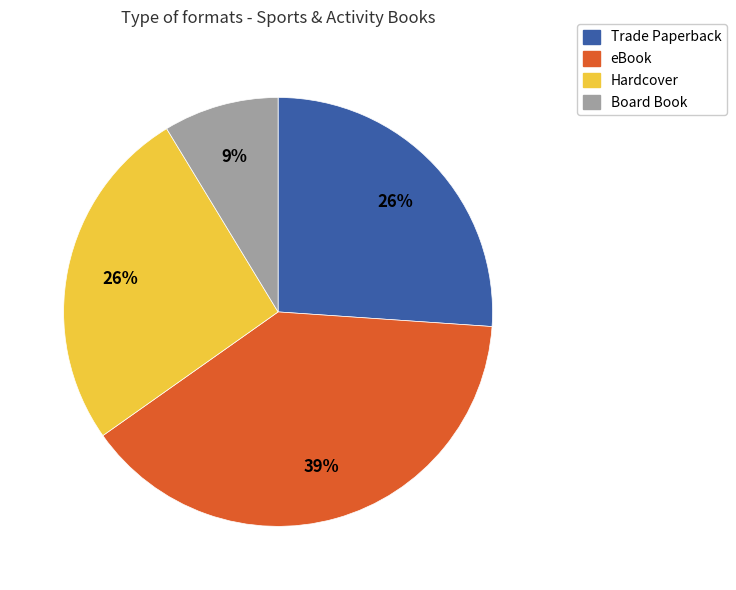

Combined, do Board Book and eBook account for over 50%?

No